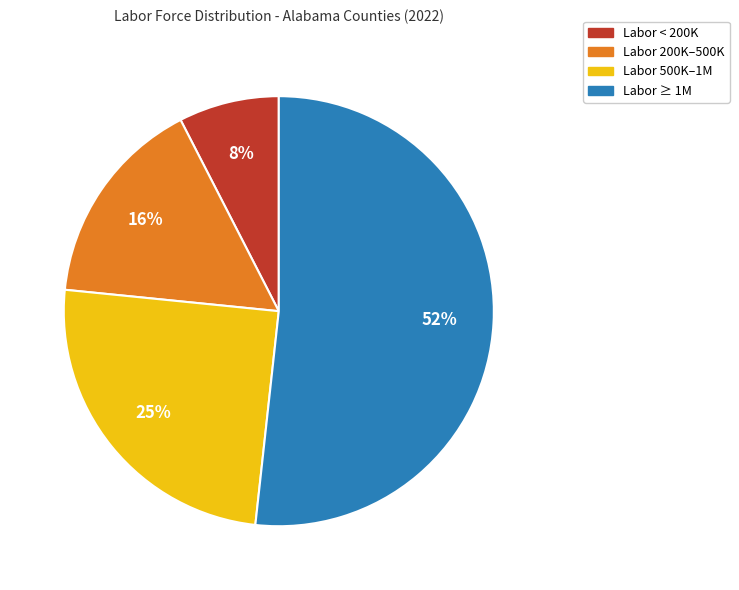

Does any single category account for the majority?

Yes